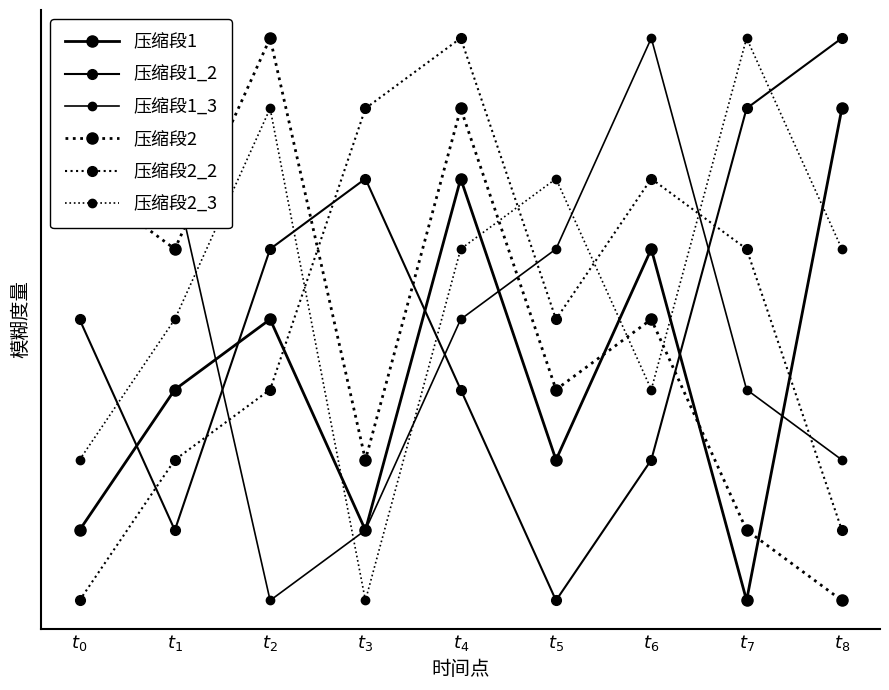

At which label is 压缩段2 closest to 5?

$t_6$